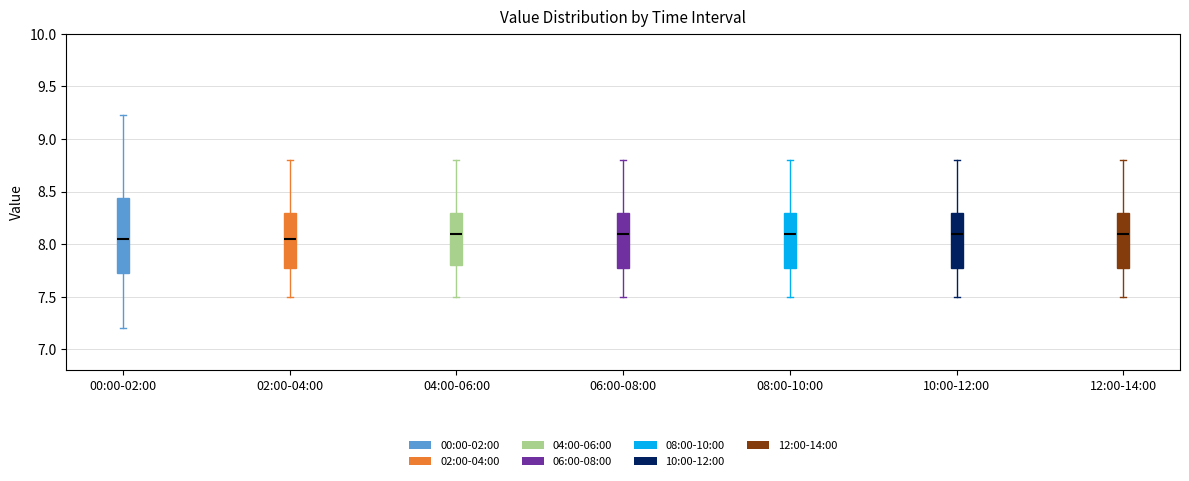

Reading left to right, transcribe this box plot: for each box, give where its median line is, the range the box spans, and where its two whiskers end, as read against the y-axis. The values are not printed on the chart, so give them approximately, as read against the axis.

00:00-02:00: median 8.05, box 7.75 to 8.45, whiskers 7.20 to 9.25
02:00-04:00: median 8.05, box 7.80 to 8.30, whiskers 7.50 to 8.80
04:00-06:00: median 8.10, box 7.80 to 8.30, whiskers 7.50 to 8.80
06:00-08:00: median 8.10, box 7.80 to 8.30, whiskers 7.50 to 8.80
08:00-10:00: median 8.10, box 7.80 to 8.30, whiskers 7.50 to 8.80
10:00-12:00: median 8.10, box 7.80 to 8.30, whiskers 7.50 to 8.80
12:00-14:00: median 8.10, box 7.80 to 8.30, whiskers 7.50 to 8.80